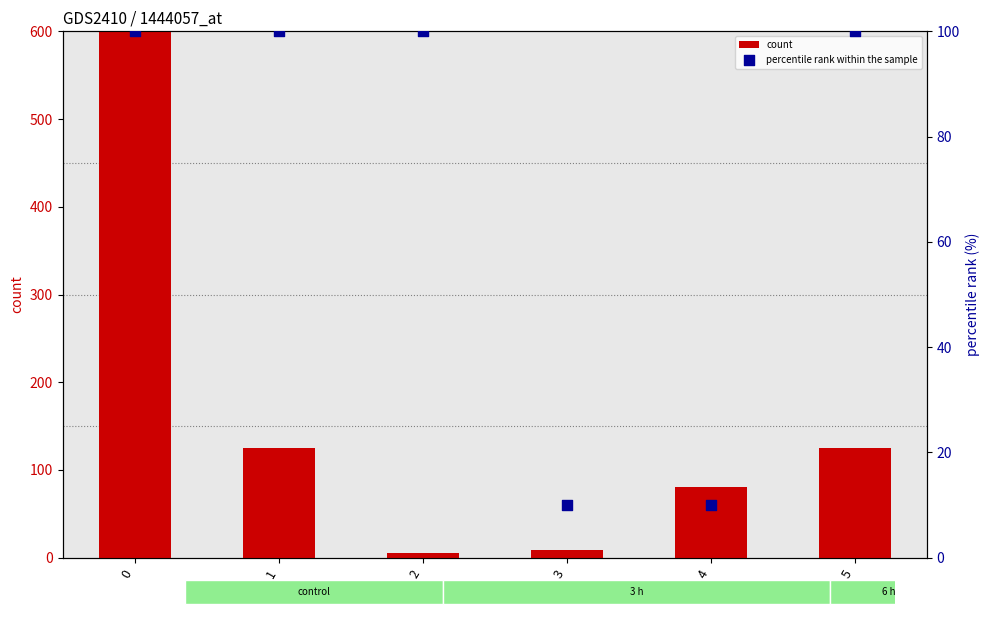

Which series has the largest total across all categories?

count